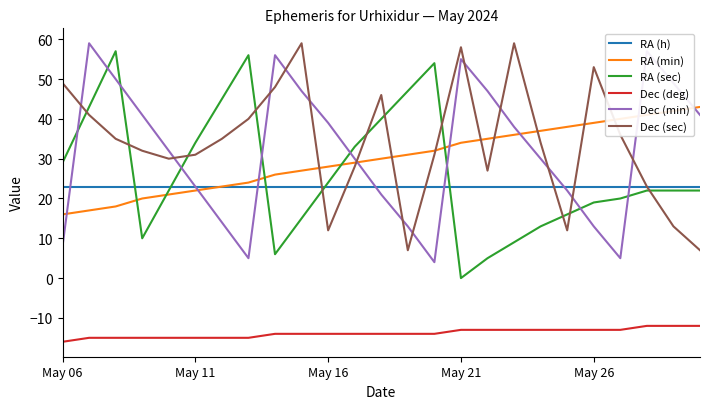

What is the maximum value shown in the chart?

59